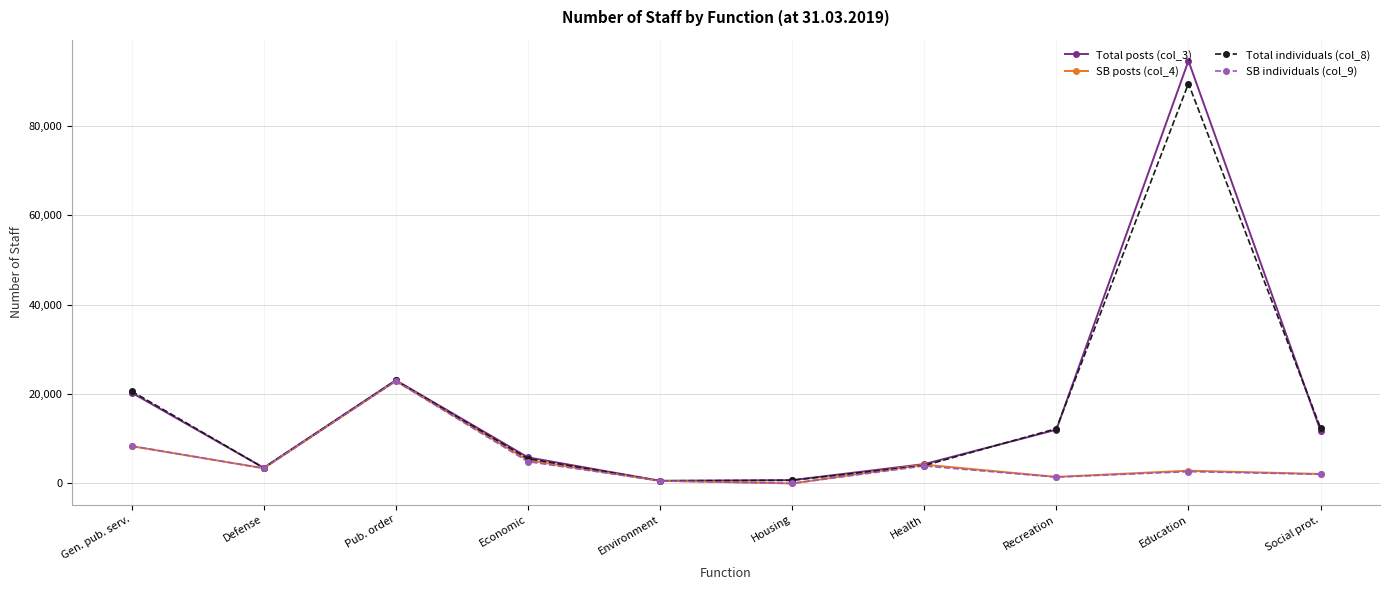

How many distinct data groups are displayed?

4